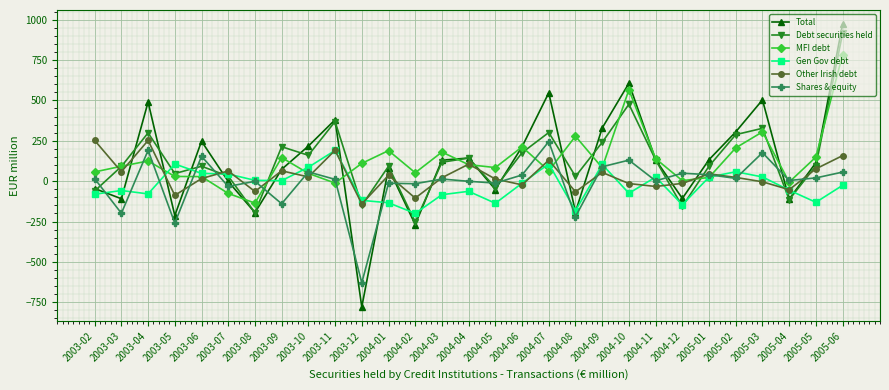

Between 2004-02 and 2004-03, which series saw the biggest shift?

Total